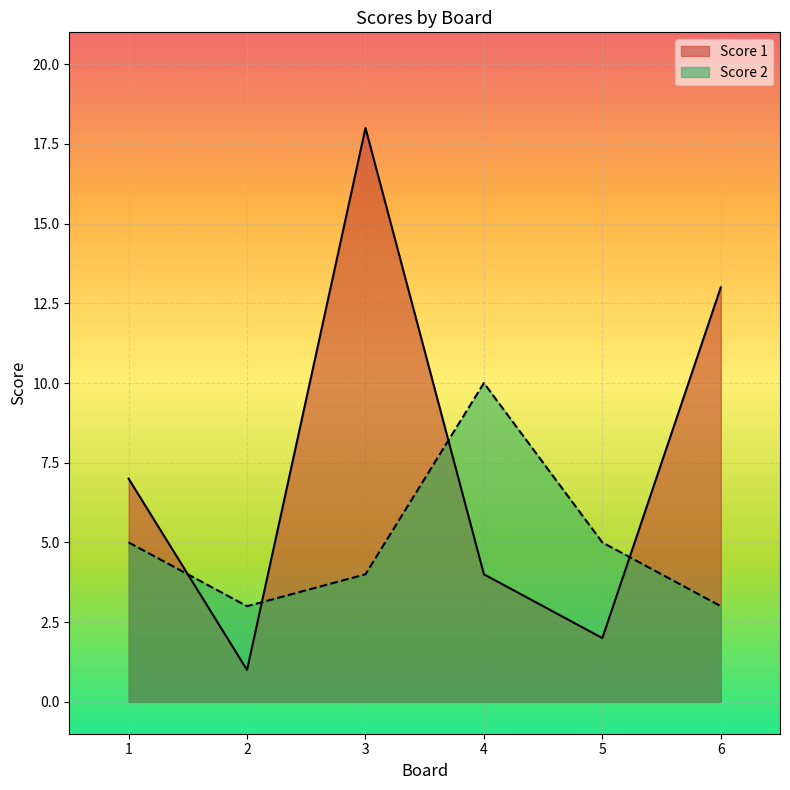

Reading left to right, what are all the values shown in this chart?

Score 1: 7	1	18	4	2	13
Score 2: 5	3	4	10	5	3